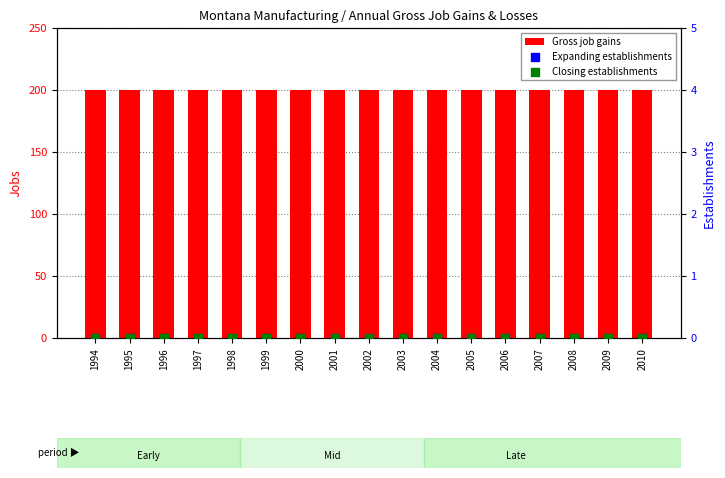

What is the total value across all series at 2007?

200